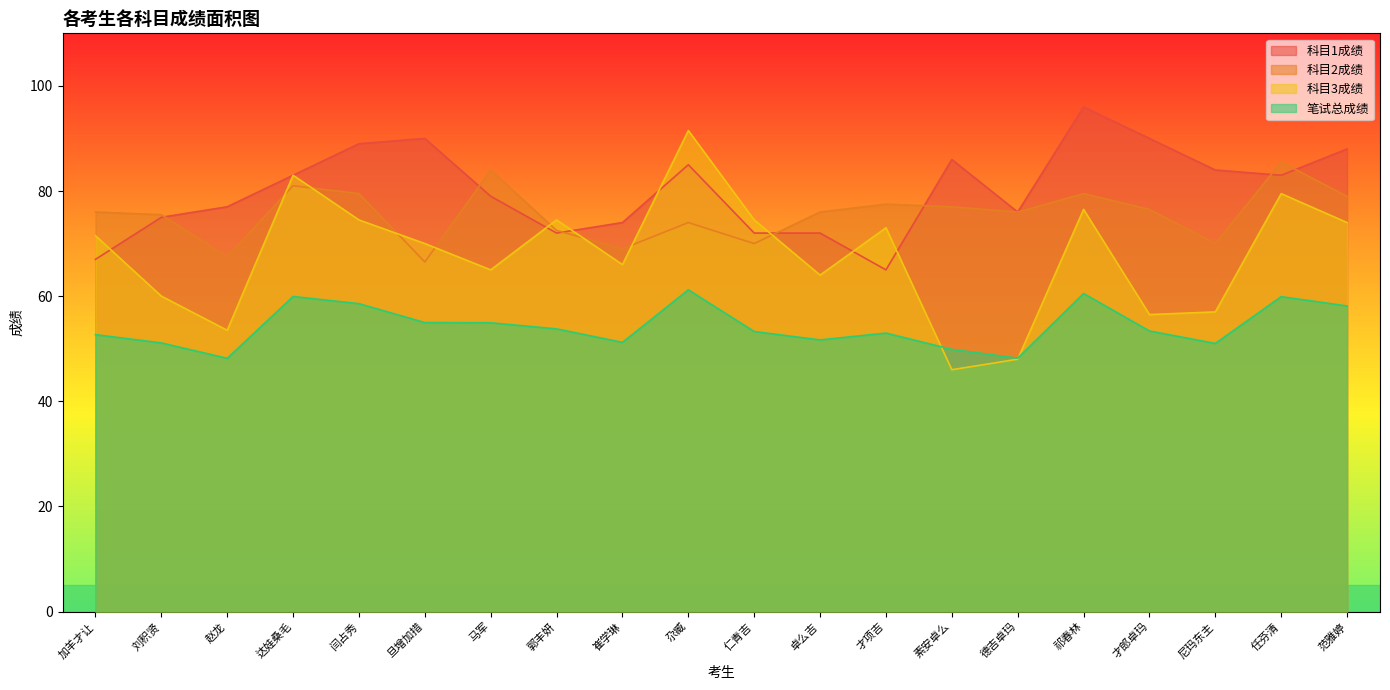

Does the chart display data point markers on the line(s)?

No